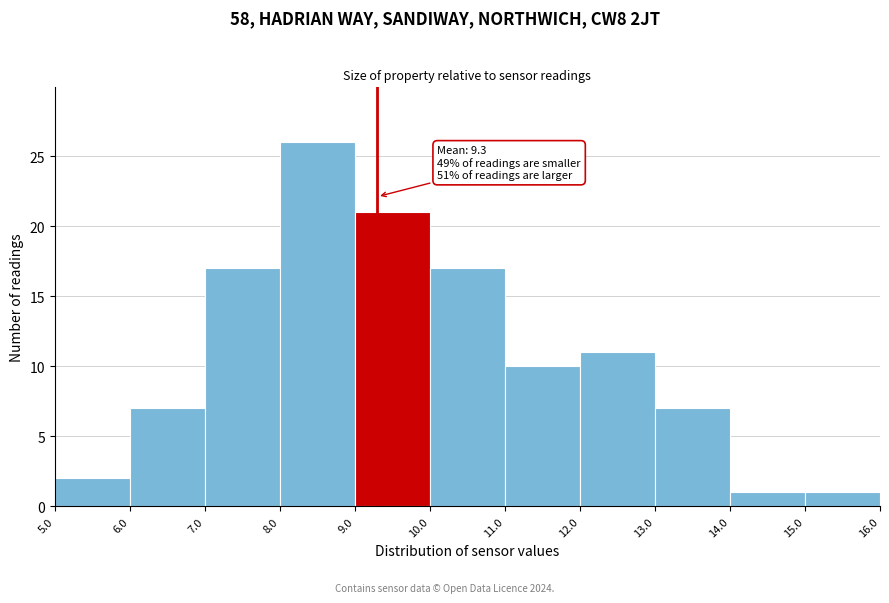

Over which range of the x-axis is the bar tallest?

8.0 to 9.0